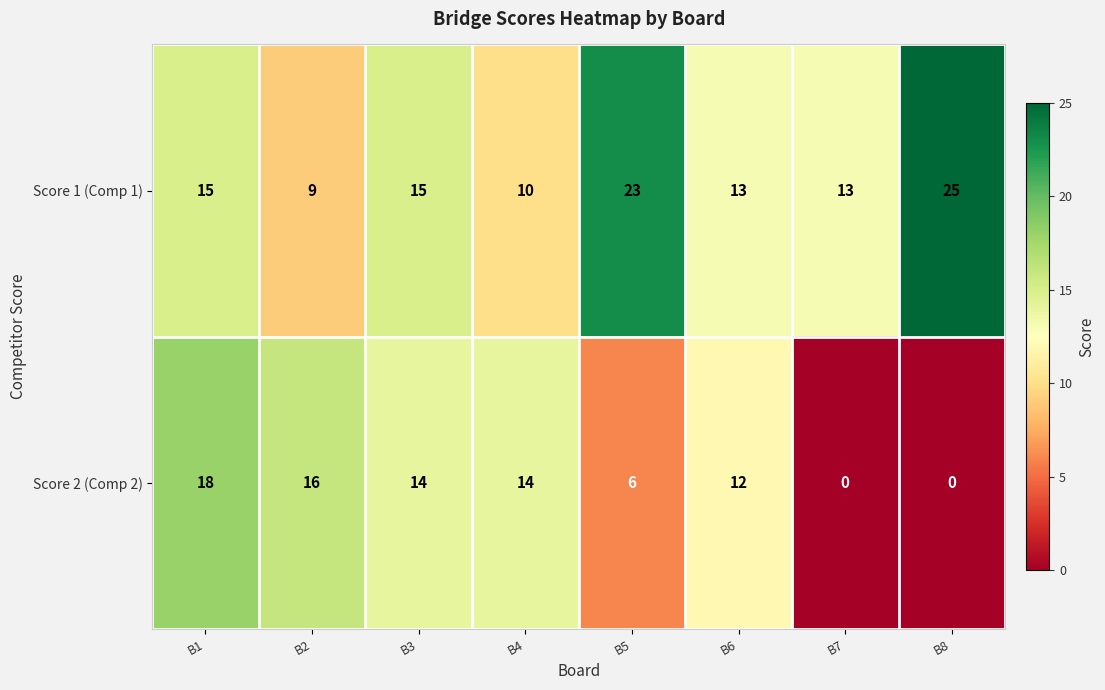

Is it true that Score 2 (Comp 2) equals 21 at B3?

False